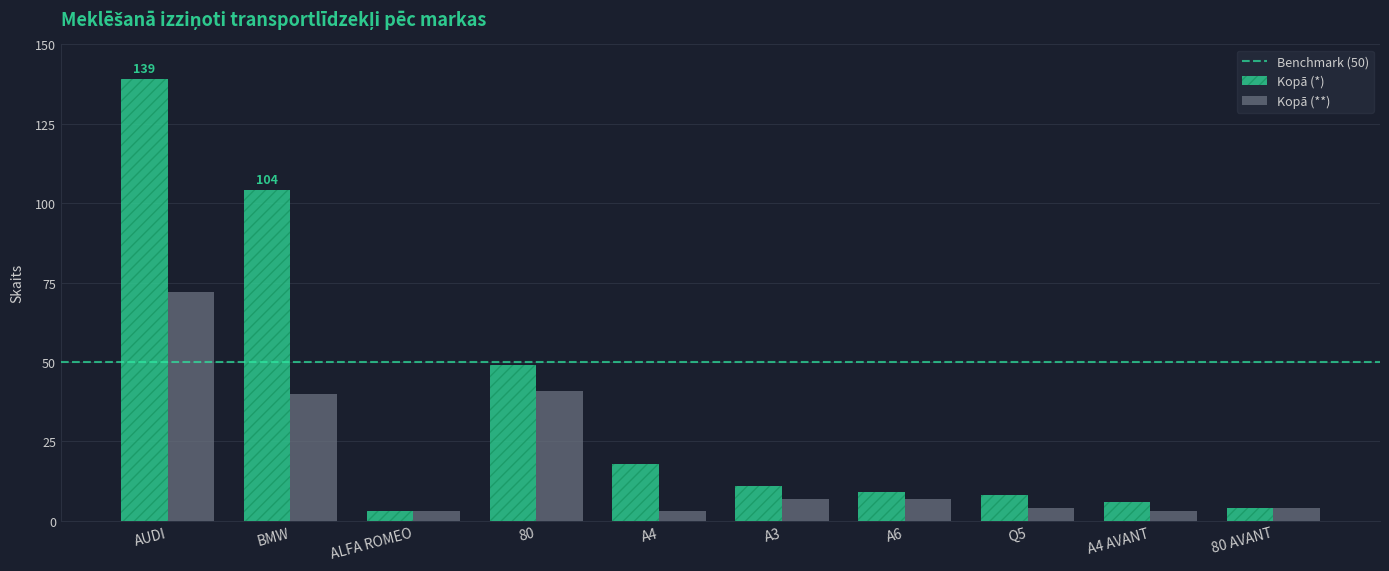

Reading left to right, transcribe all the data shown in this chart.

Kopā (*): 139	104	3	49	18	11	9	8	6	4
Kopā (**): 72	40	3	41	3	7	7	4	3	4